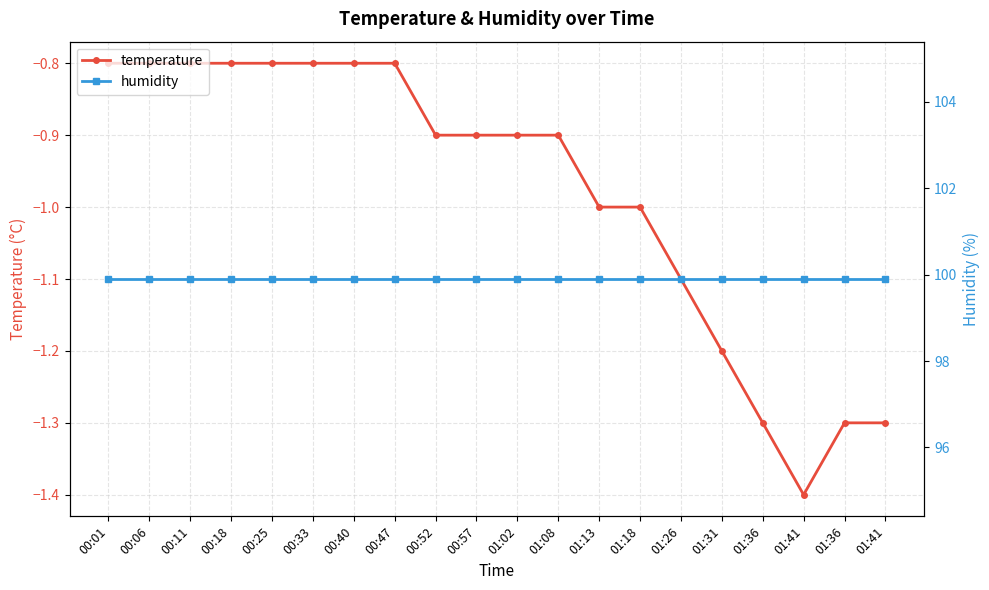

List the labels in order of temperature value, smallest first.

01:41, 01:36, 01:36, 01:41, 01:31, 01:26, 01:13, 01:18, 00:52, 00:57, 01:02, 01:08, 00:01, 00:06, 00:11, 00:18, 00:25, 00:33, 00:40, 00:47